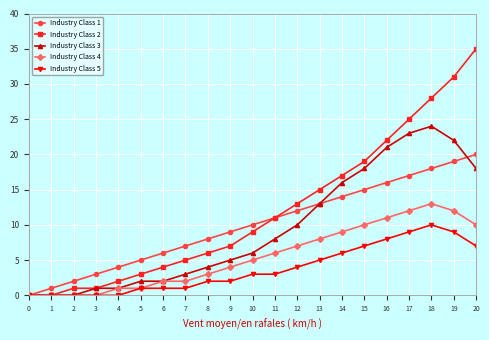

Where is Industry Class 4 nearest to the value 6?

11